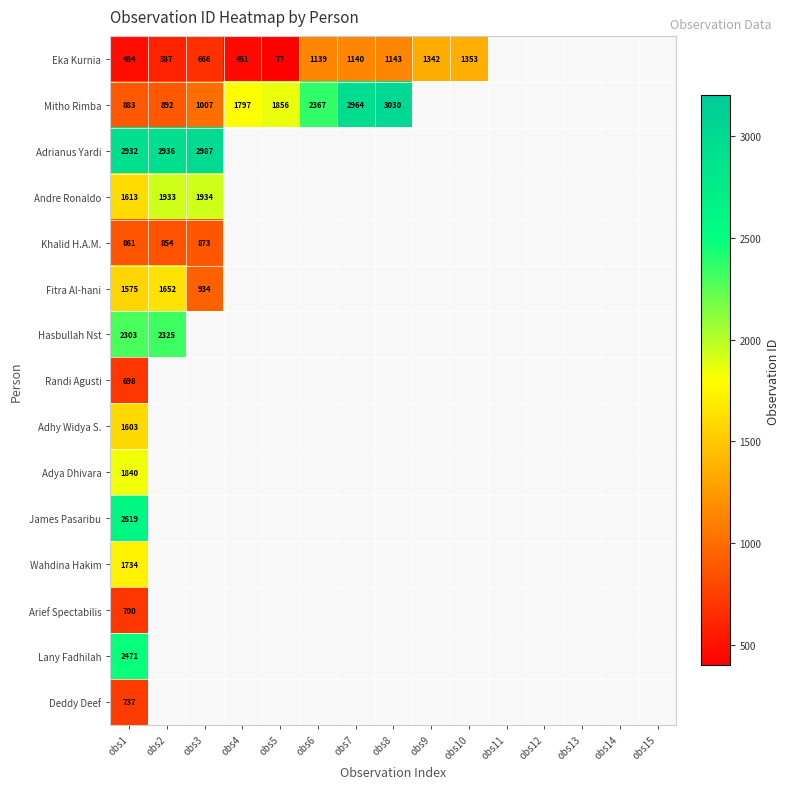

What is the spread (max minus min) of values at obs1?

2448